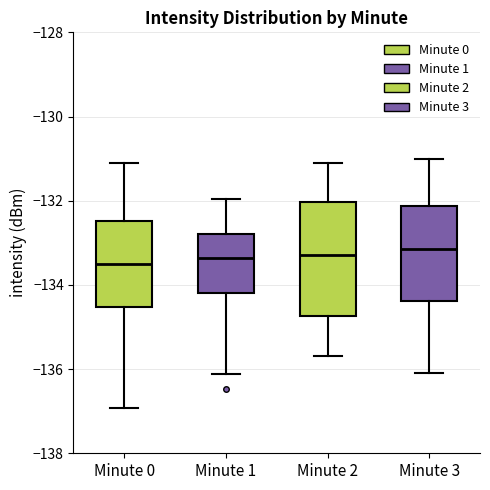

Comparing the boxes themselves (not the whiskers), which one is the tallest?

Minute 2